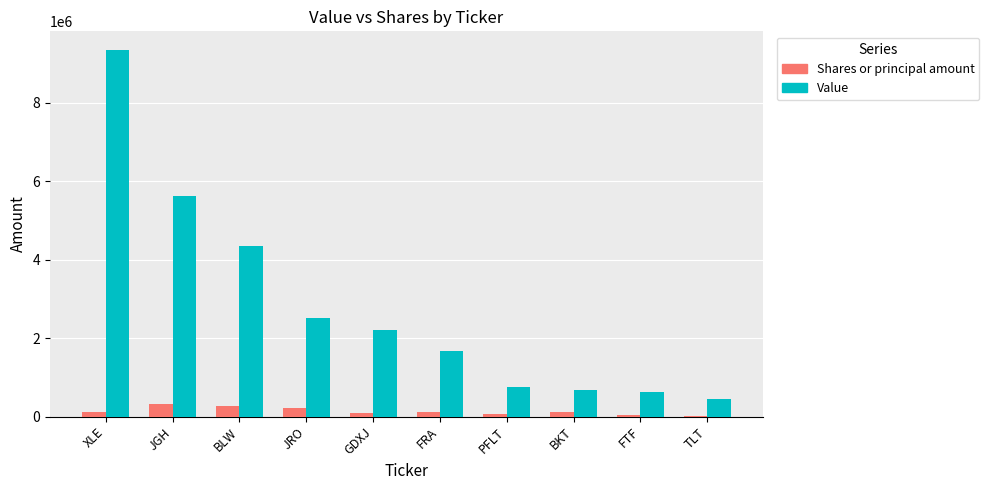

Which series has the largest range (max minus min)?

Value